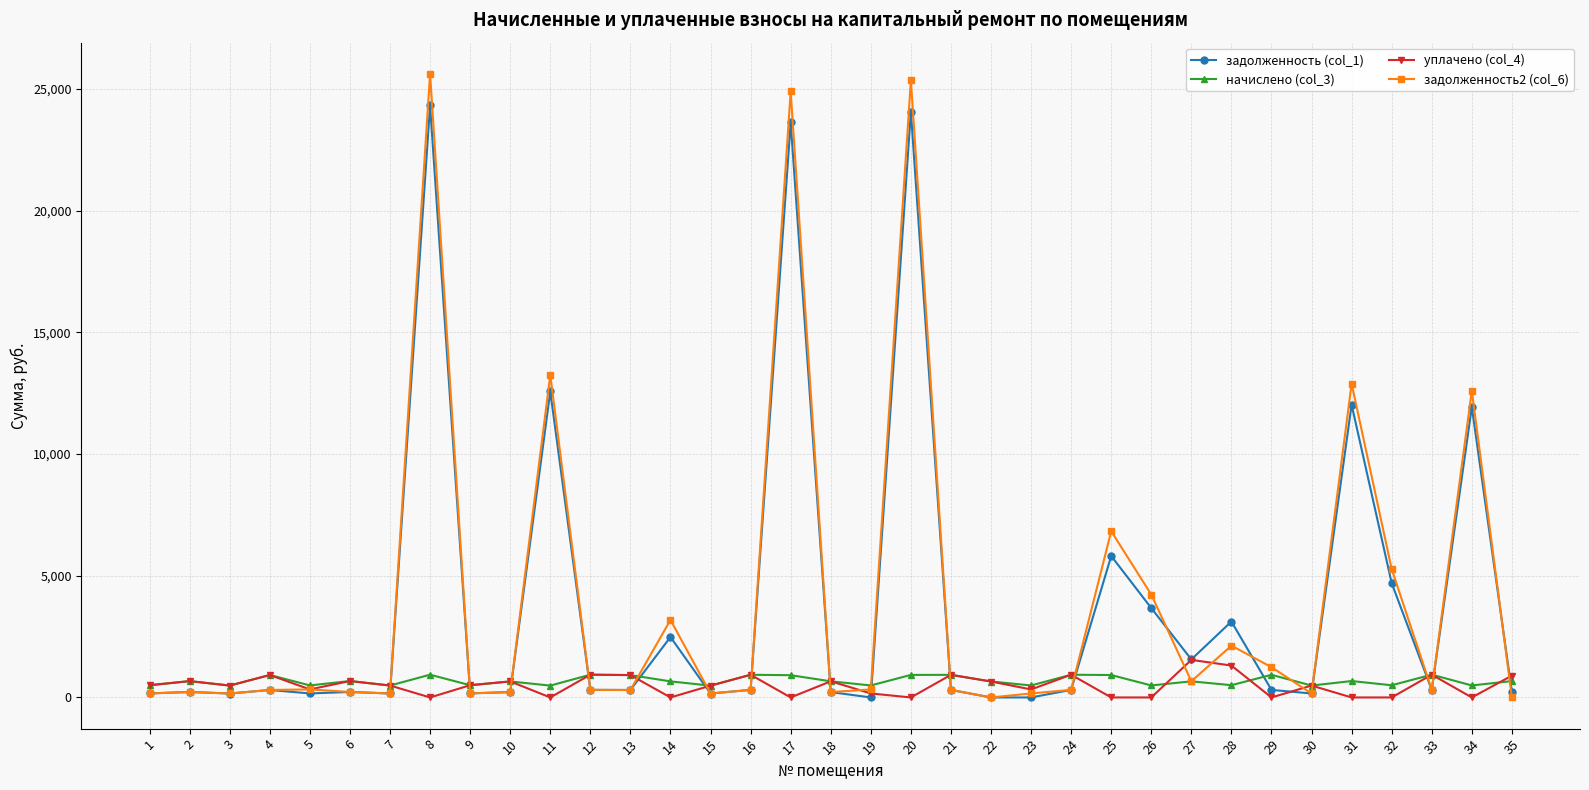

True or false: начислено (col_3) has more than 1 points higher than both neighbors.

True